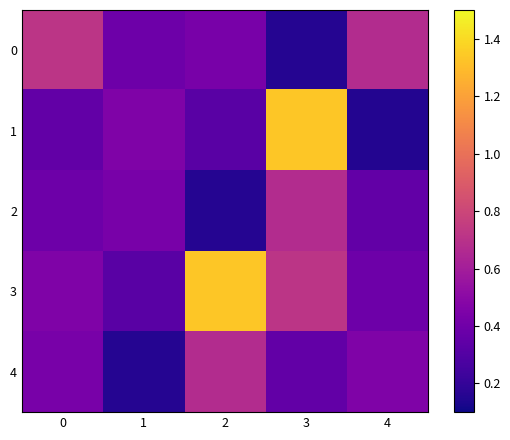

Which series has the largest total across all categories?

3